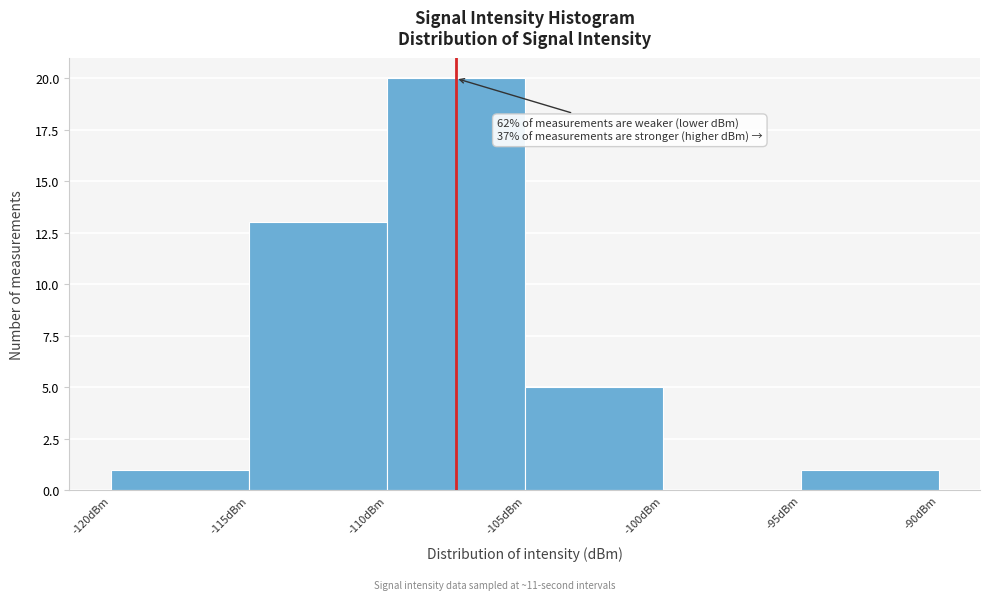

Which range on the x-axis has the tallest bar?

-110 to -105